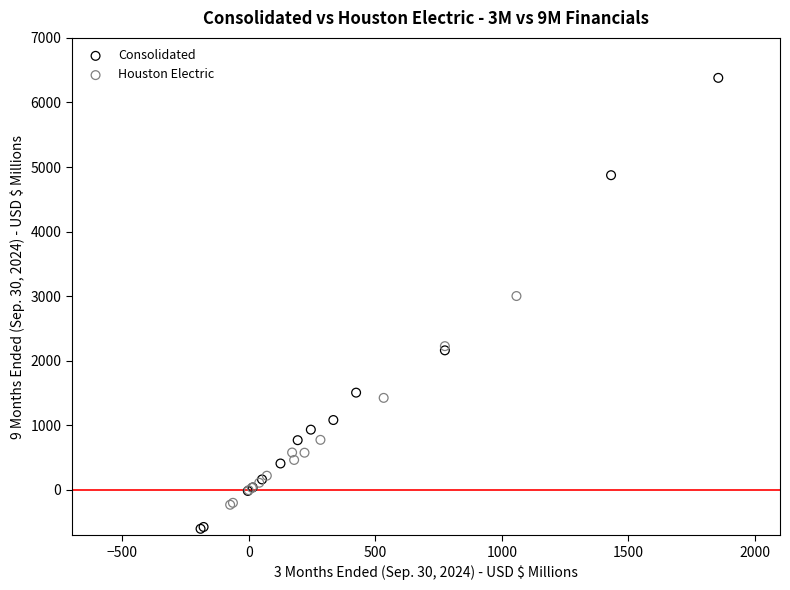

What are all the series names shown in the legend?

Consolidated, Houston Electric